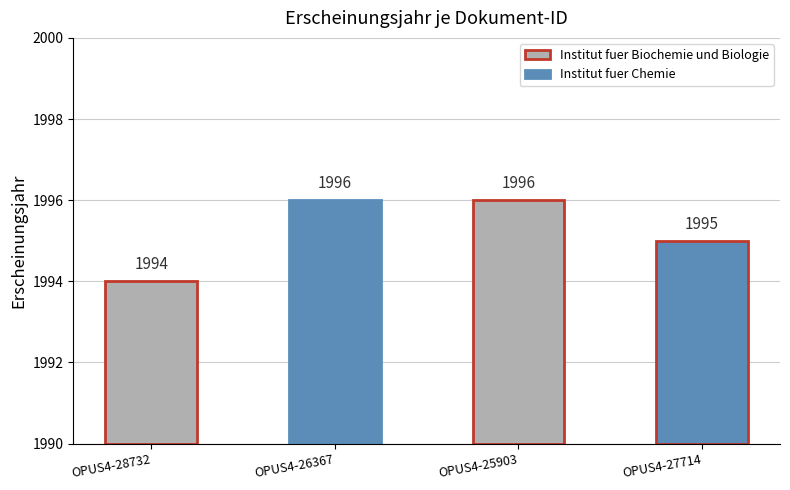

How many values are below 1996?

2